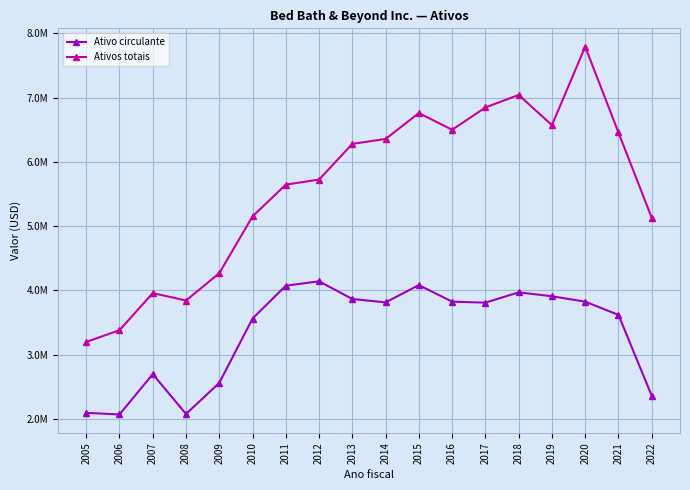

Where is Ativos totais nearest to the value 5495247?

2011